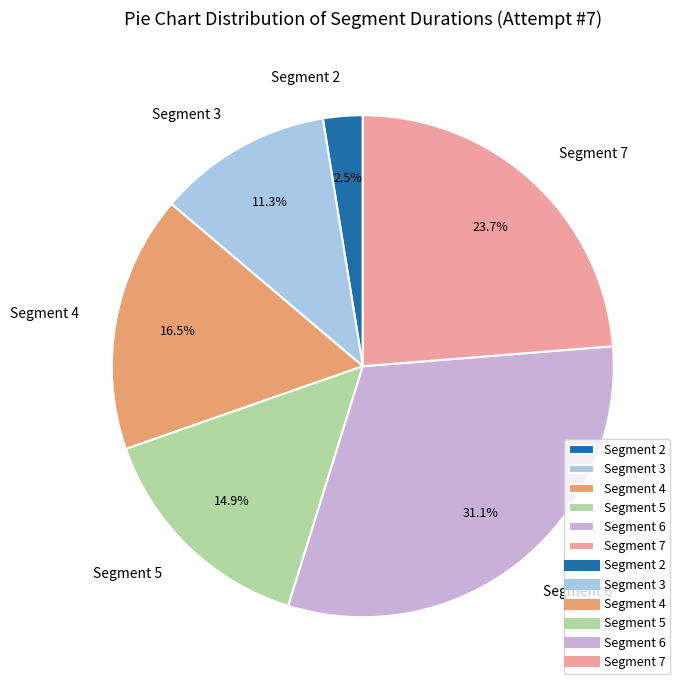

Between Segment 4 and Segment 7, which is larger?

Segment 7